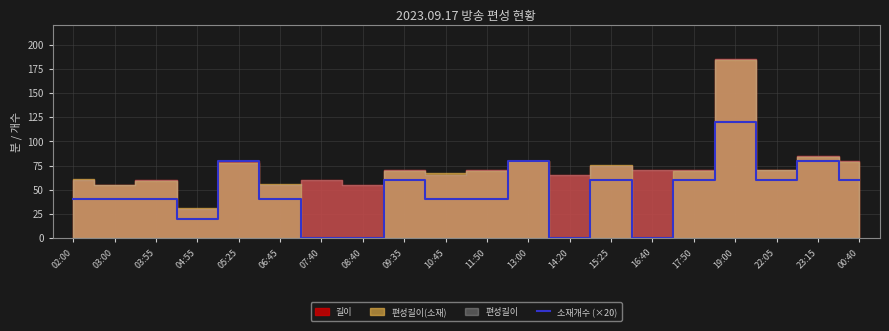

What is the difference between the maximum and second lowest values?

120